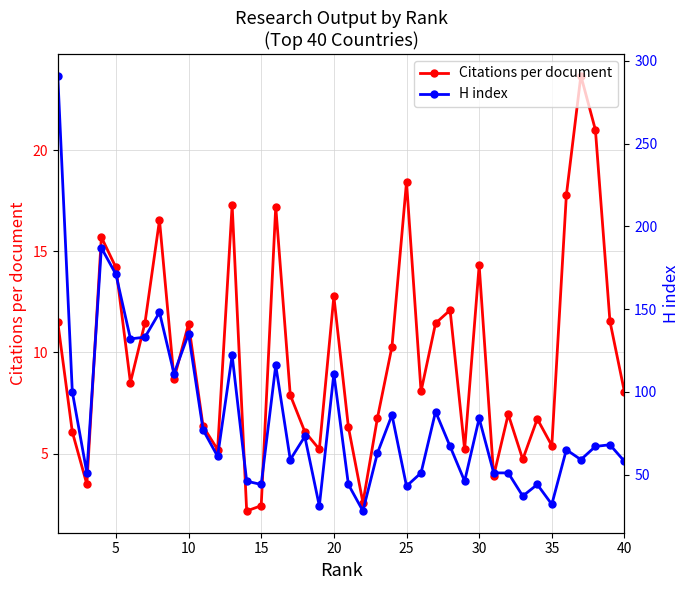

In H index, how many points are lower than both neighbors (excluding endpoints)?

13